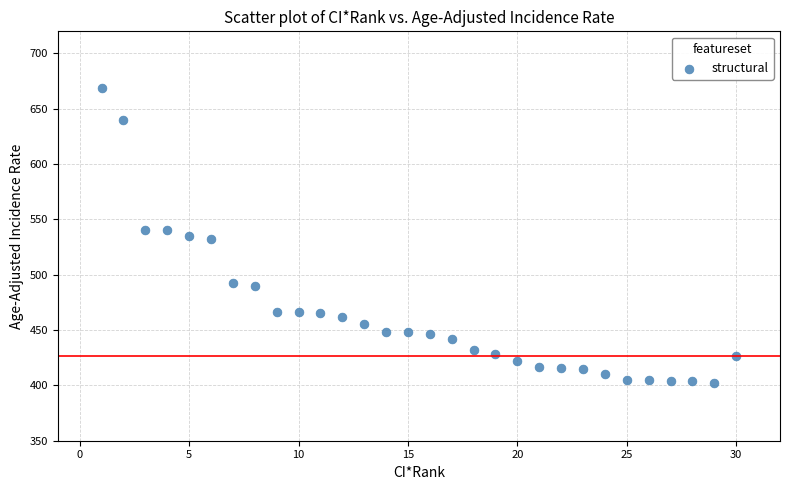

What is the range of Y values (max minus min)?

266.0